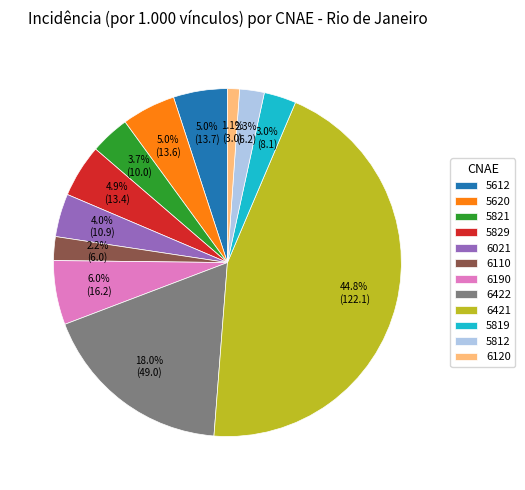

What percentage is the 6422 slice, to the nearest percent?

18%